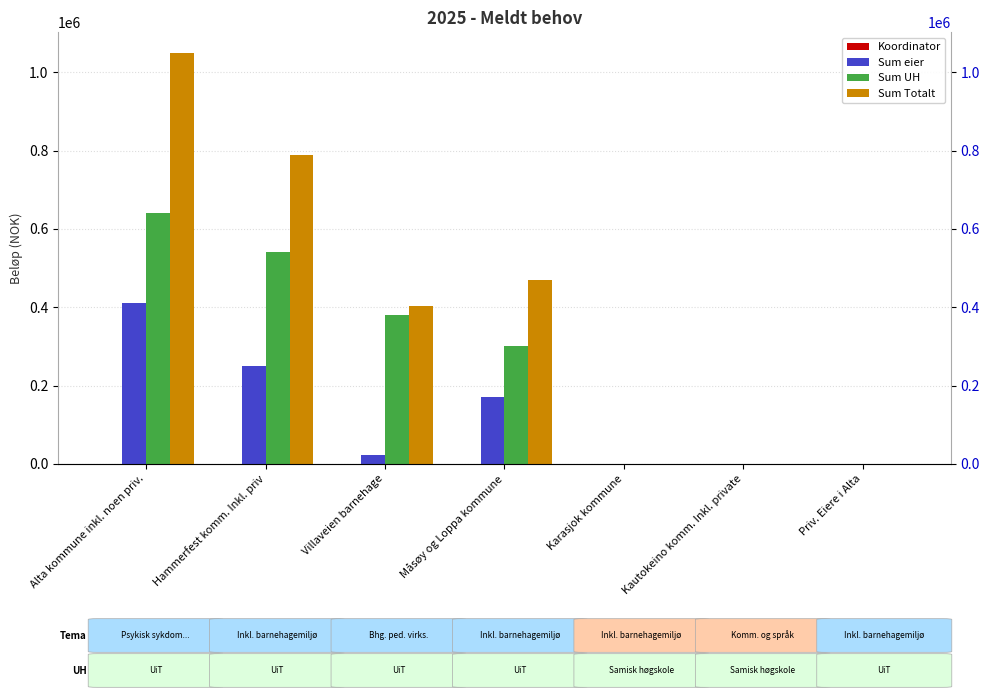

Which series has the widest spread of values?

Sum Totalt